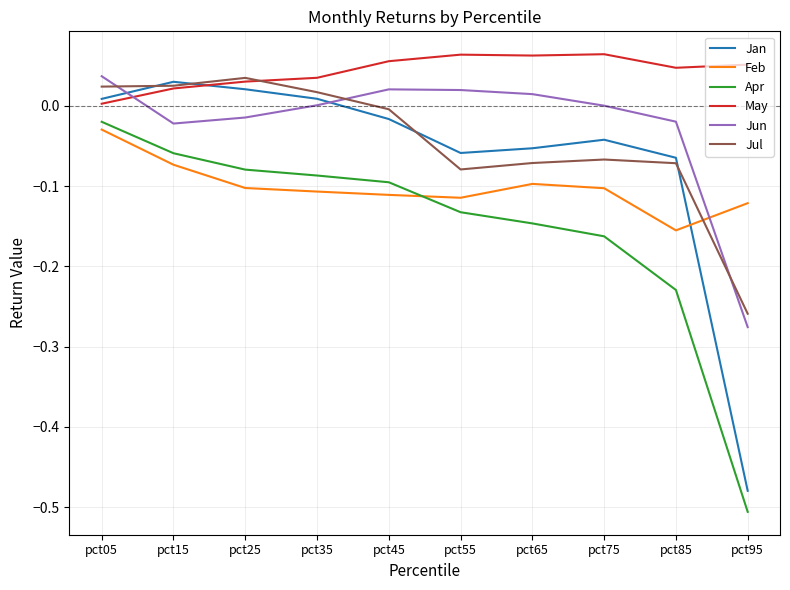

At which category is the sum across all series the highest?

pct05